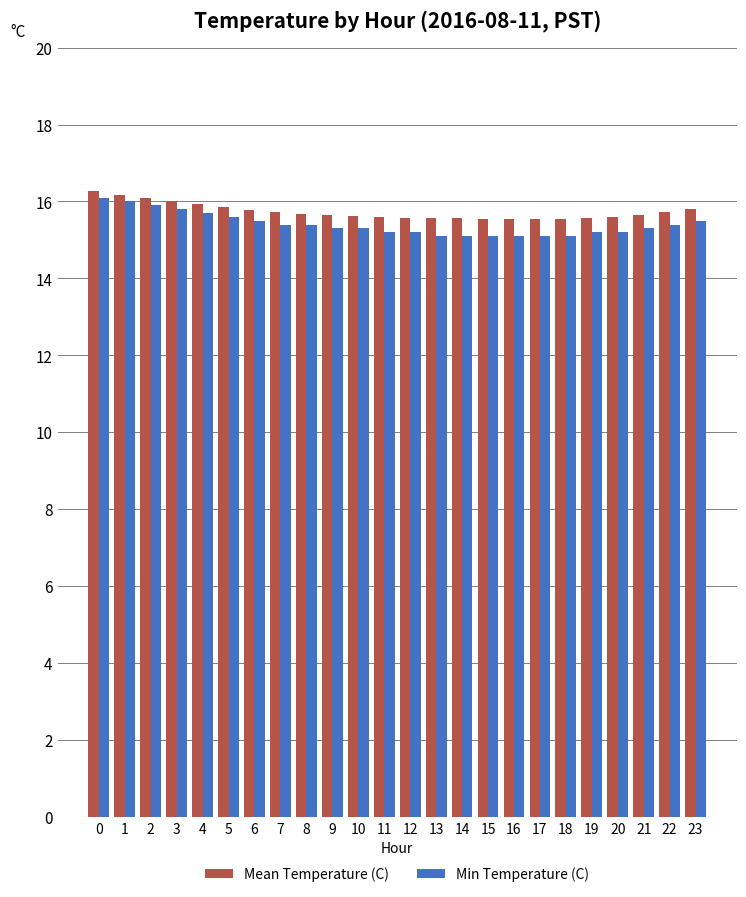

What is the sum of all Min Temperature (C) values?

369.6